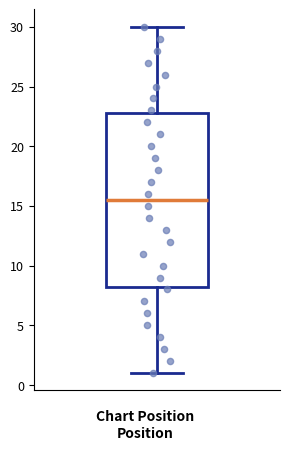

Read this box plot against the y-axis: the position of the median line, the range covered by the box, and the ends of both whiskers. The values are not printed on the chart, so give them approximately, as read against the axis.

median 15.5, box 8.5 to 23.0, whiskers 1.0 to 30.0